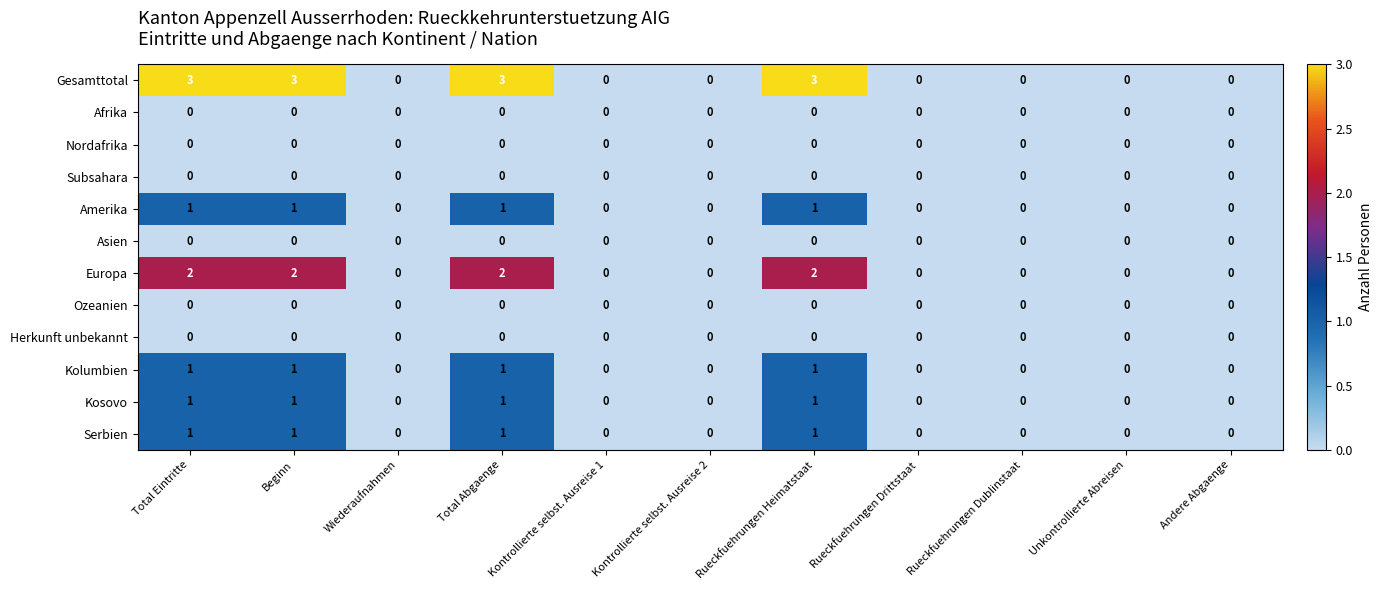

What is the total value across all series at Total Abgaenge?

9